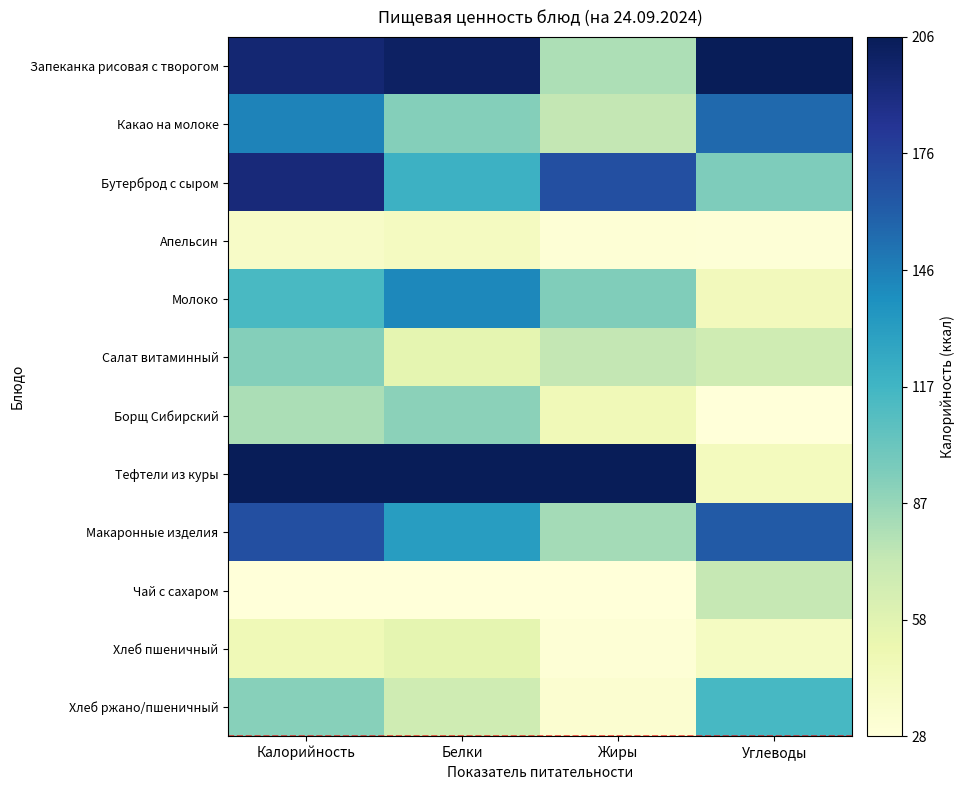

At which category does the chart reach its minimum across all series?

Углеводы